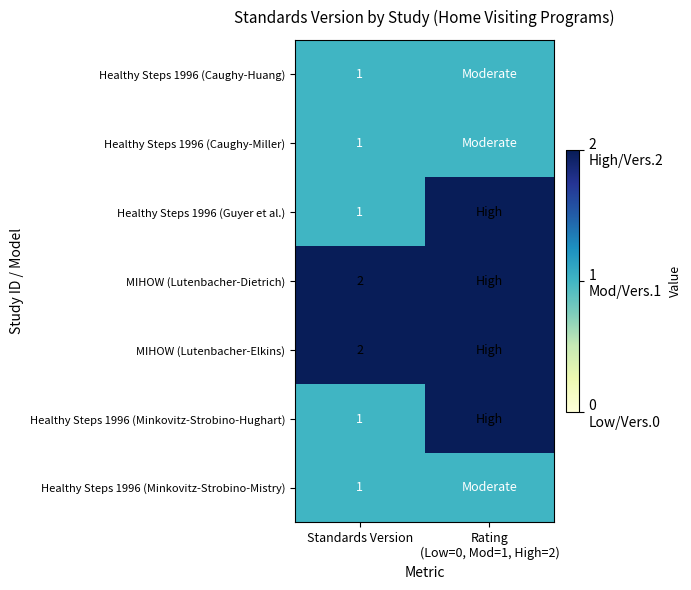

How many distinct data groups are displayed?

7